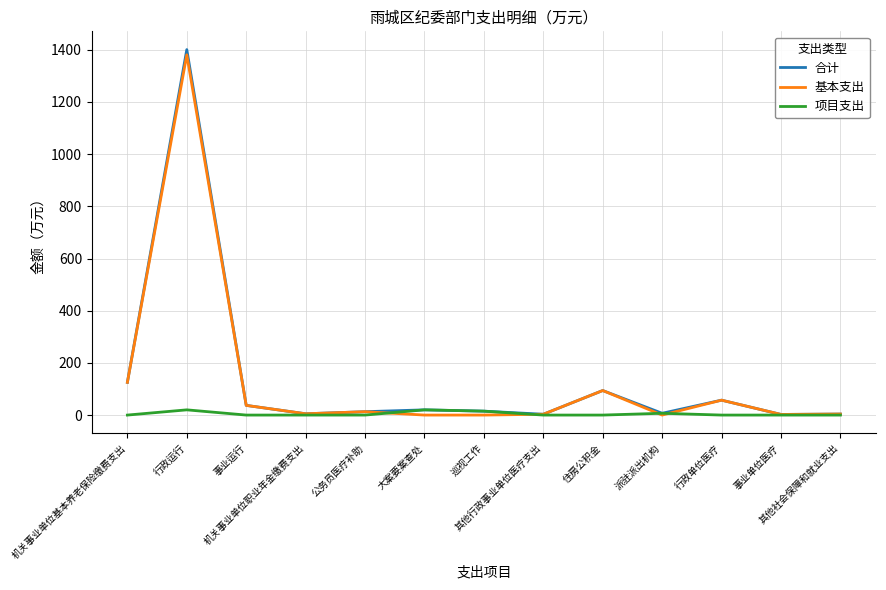

Where is 合计 nearest to the value 701?

机关事业单位基本养老保险缴费支出